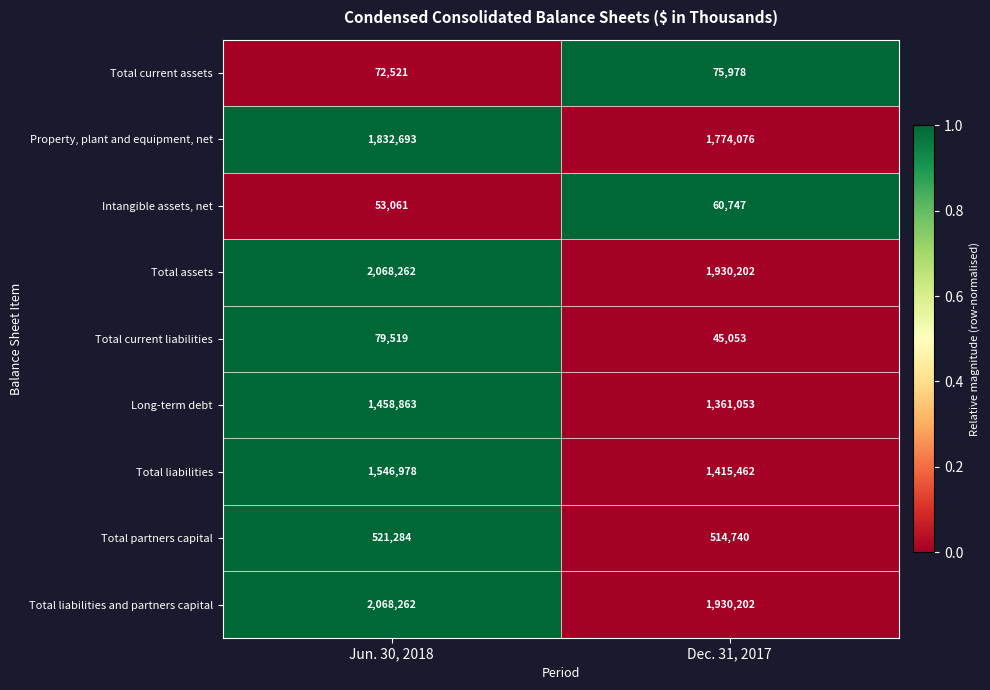

The Total assets series shows 2068262 at Jun. 30, 2018. True or false?

True